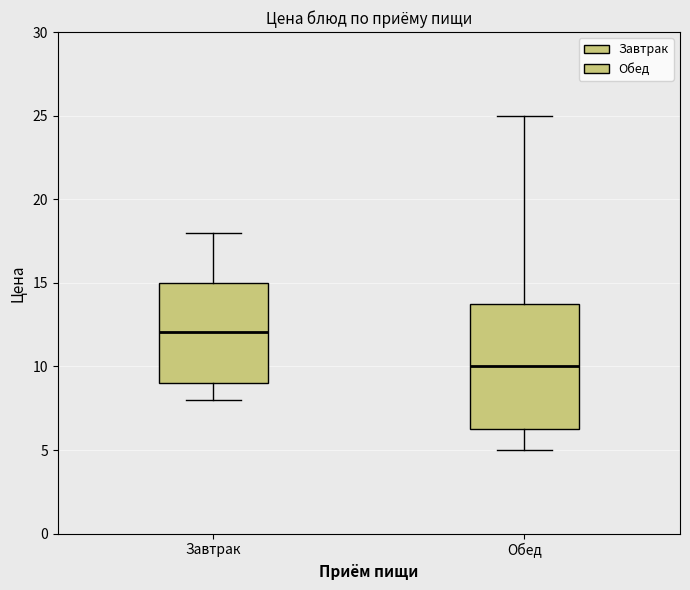

Reading left to right, transcribe this box plot: for each box, give where its median line is, the range the box spans, and where its two whiskers end, as read against the y-axis. The values are not printed on the chart, so give them approximately, as read against the axis.

Завтрак: median 12.0, box 9.0 to 15.0, whiskers 8.0 to 18.0
Обед: median 10.0, box 6.5 to 14.0, whiskers 5.0 to 25.0